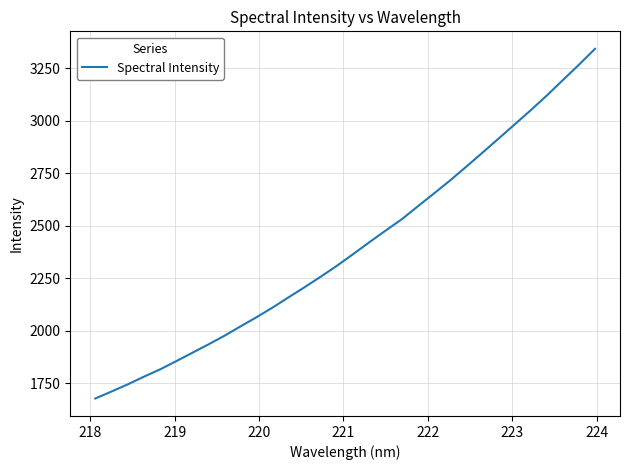

What is the difference between the maximum and minimum values?

1666.0